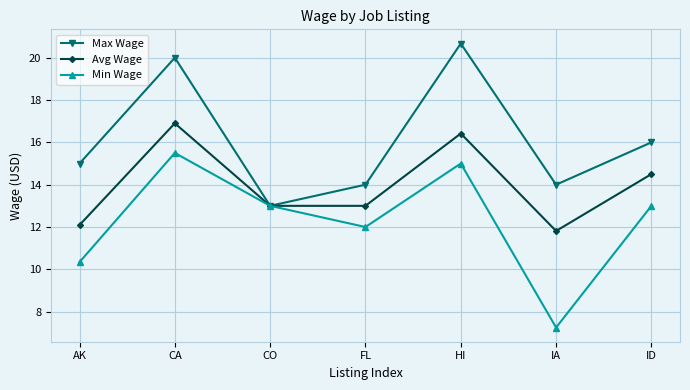

How many lines are shown in the chart?

3